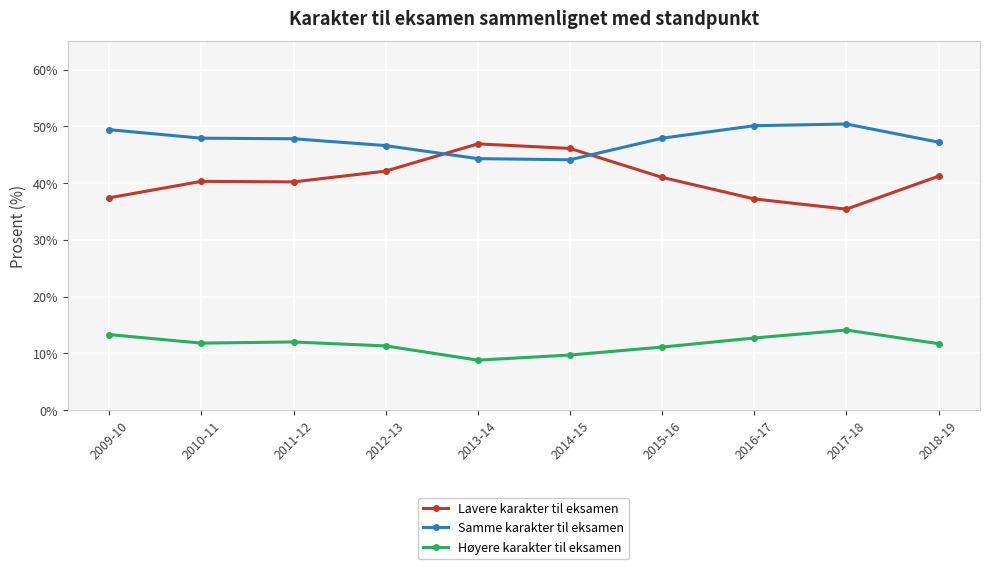

Rank the series by their maximum value, from highest to lowest.

Samme karakter til eksamen, Lavere karakter til eksamen, Høyere karakter til eksamen